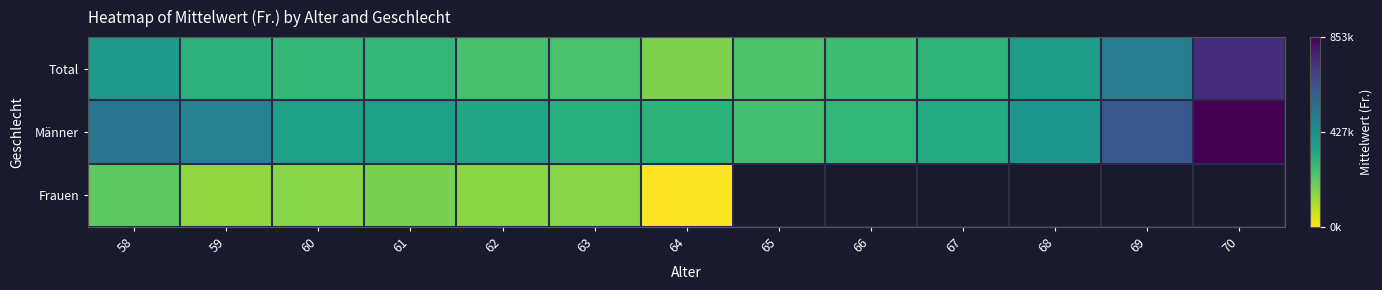

What is the difference between the highest and lowest values at 67?

29754.4